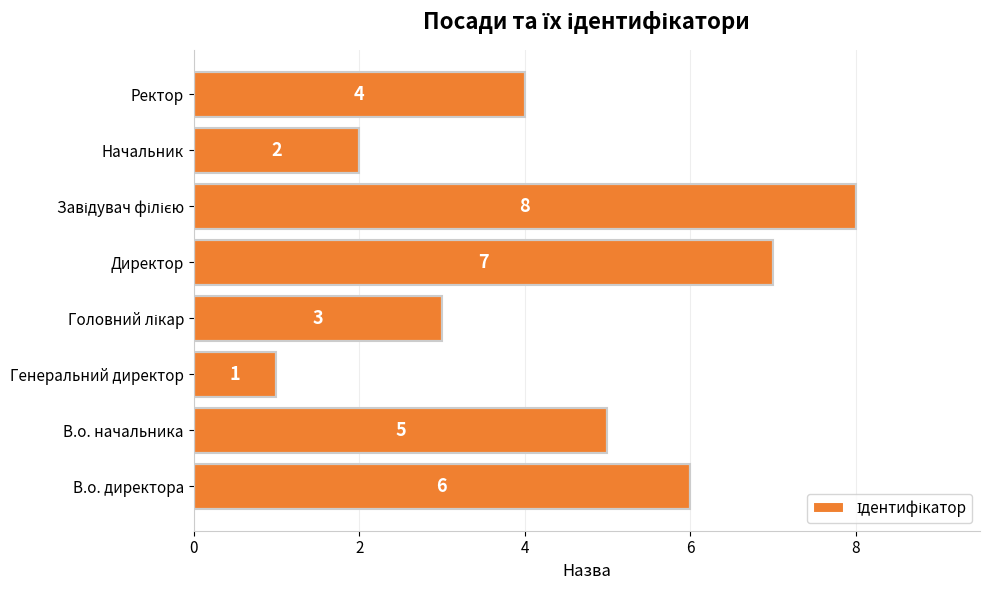

Between Директор and Генеральний директор, which is larger?

Директор